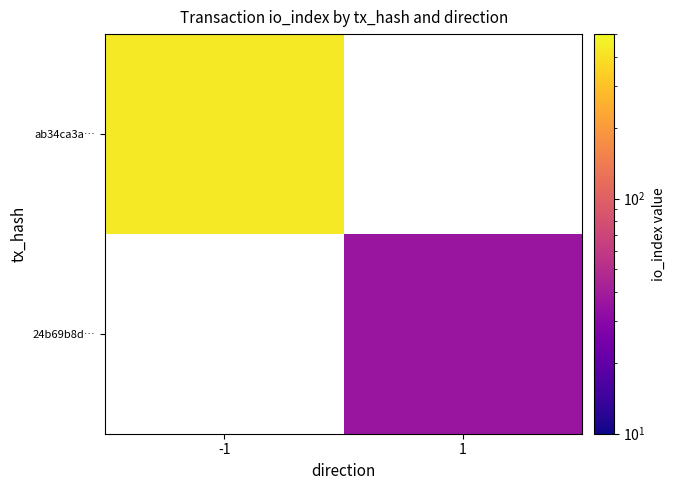

At which label does 24b69b8d… reach its peak?

-1